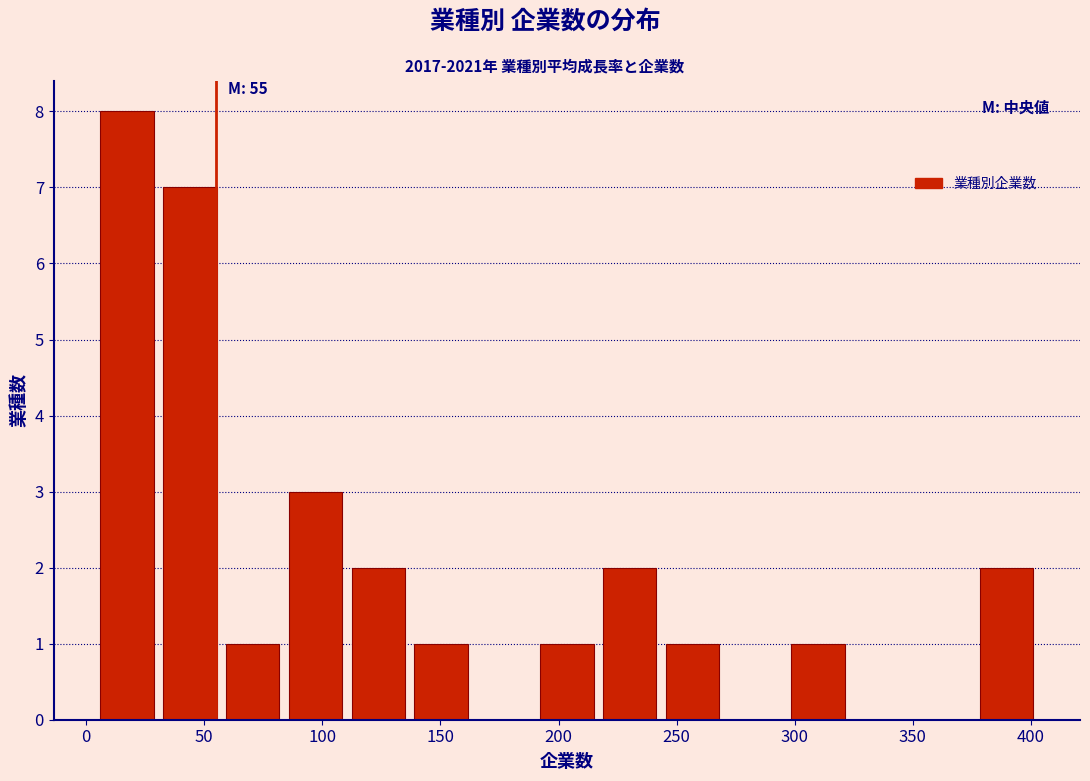

Which range on the x-axis has the tallest bar?

5 to 30